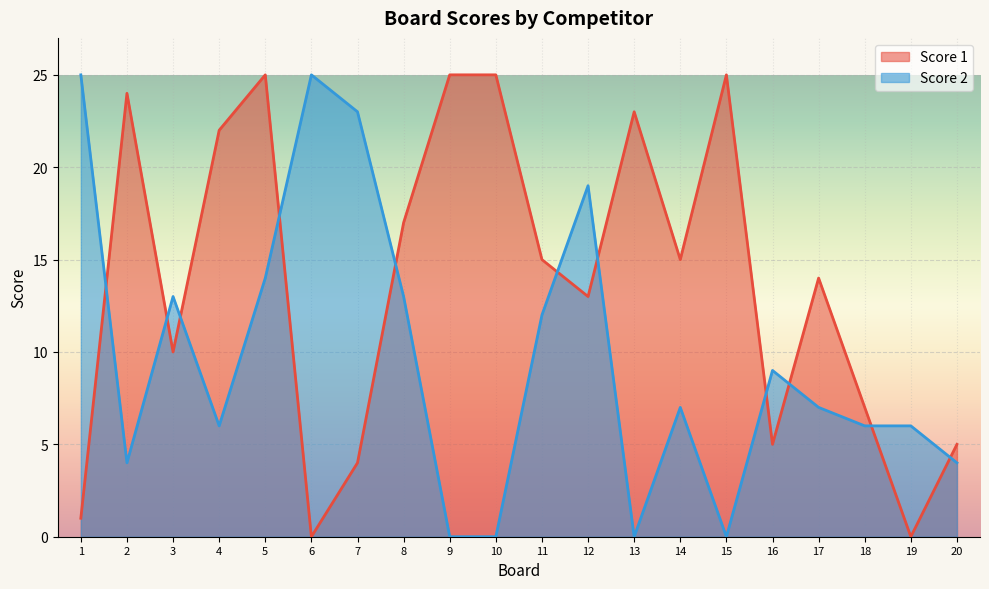

Count the number of data series in this chart.

2